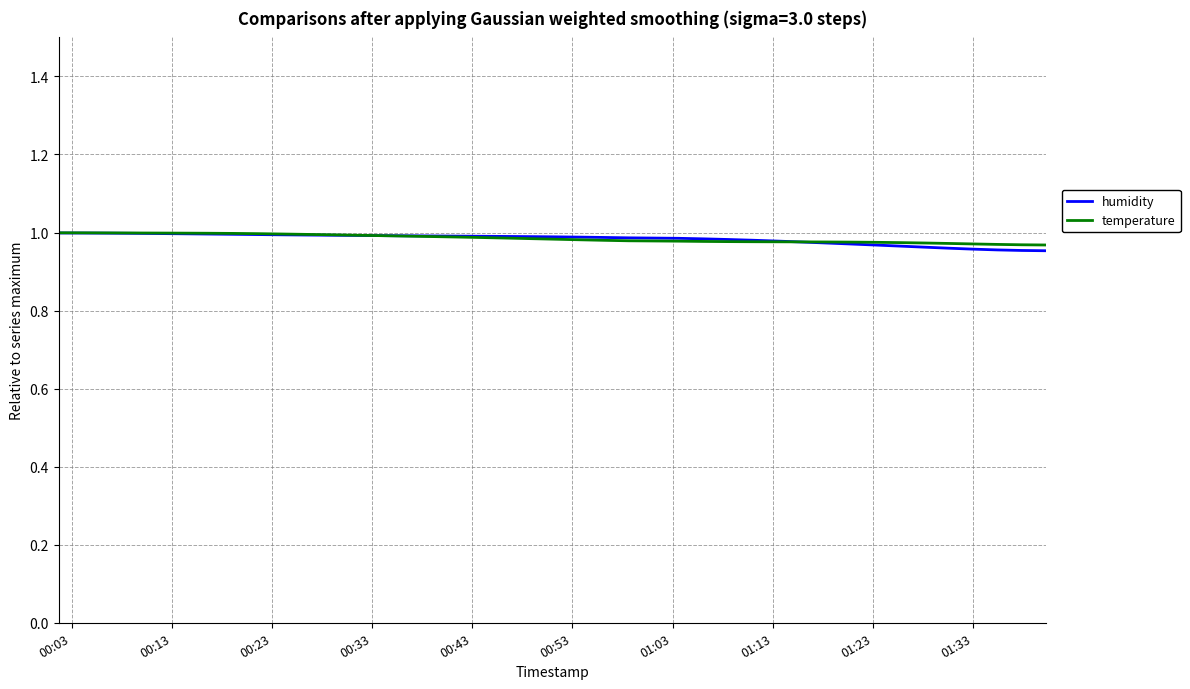

What is the sum of all temperature values?

39.4